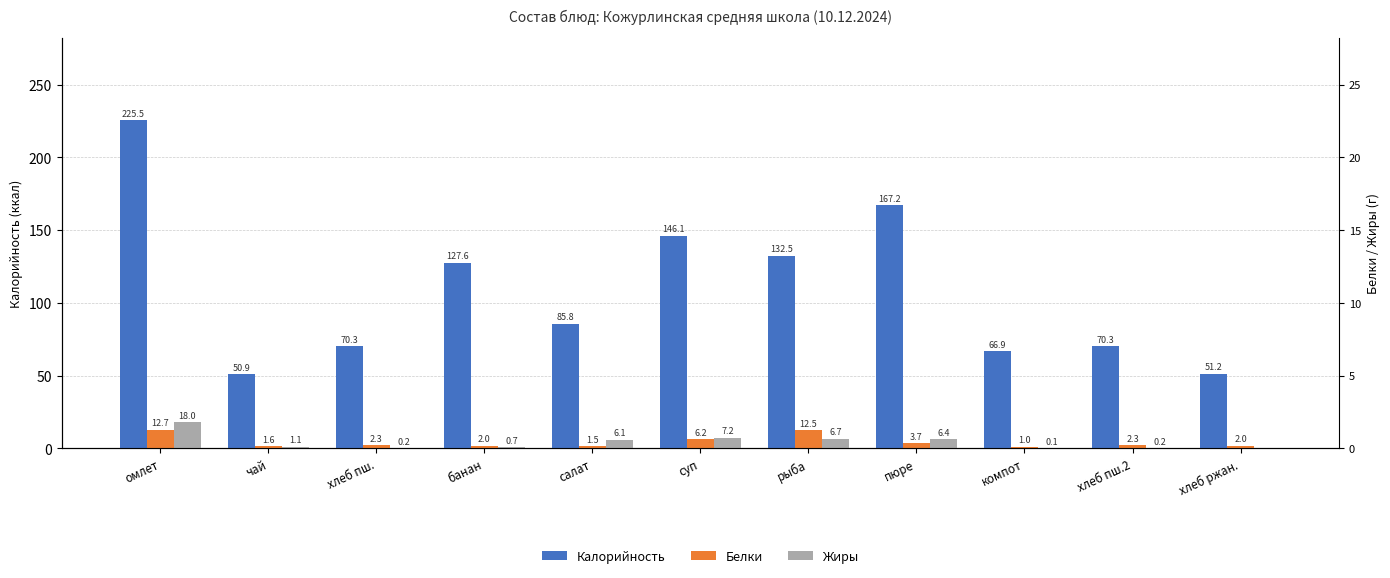

At банан, list the series in order from smallest to largest.

Жиры, Белки, Калорийность